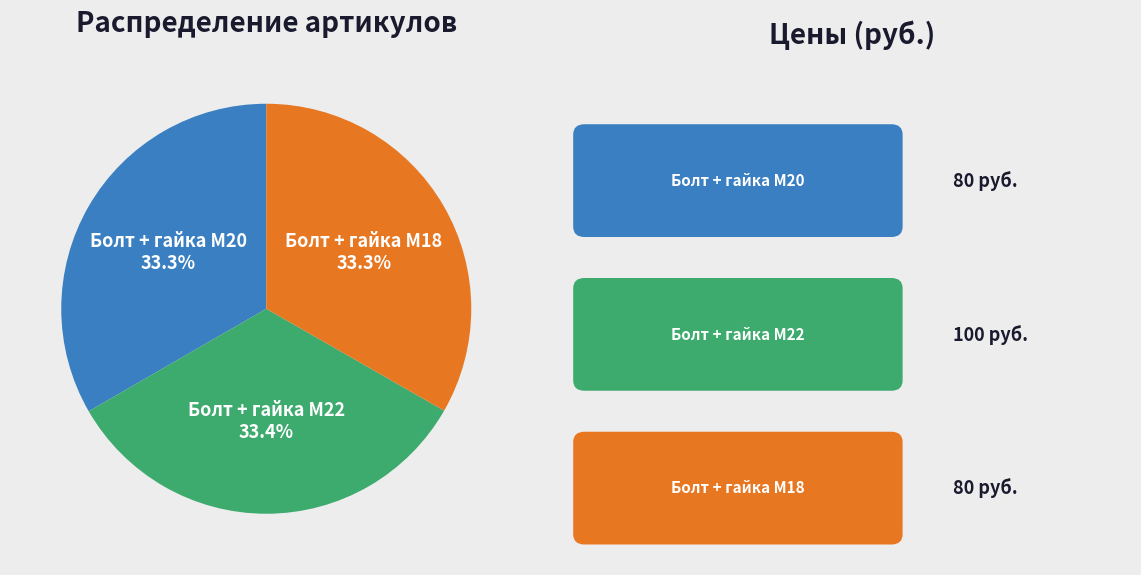

To the nearest percent, what is the combined percentage of Болт + гайка M20 and Болт + гайка M22?

67%